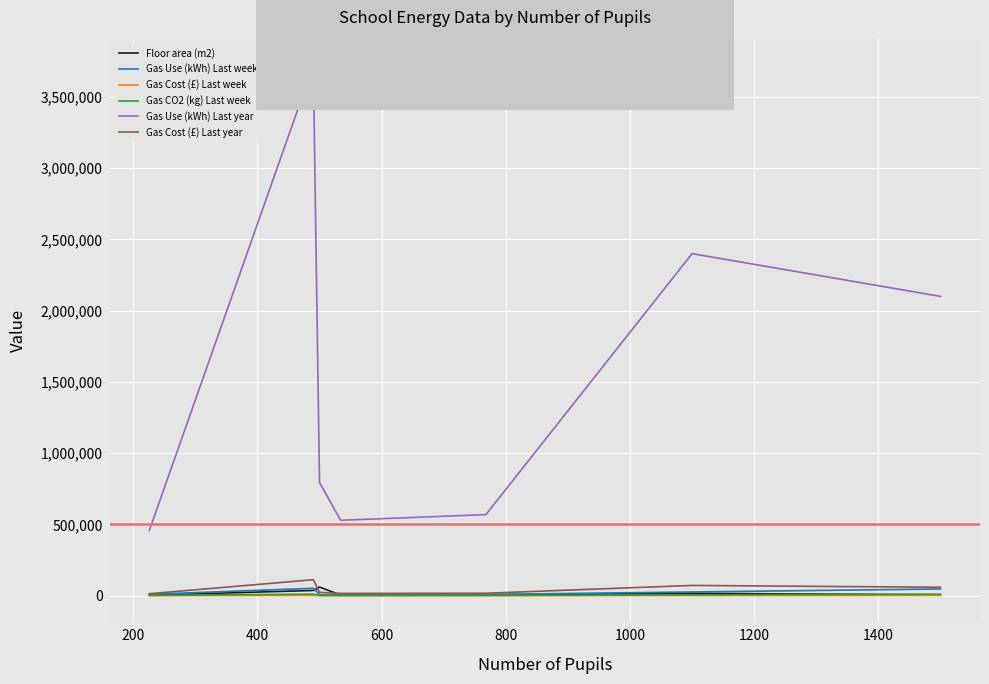

Which series has the largest total across all categories?

Gas Use (kWh) Last year